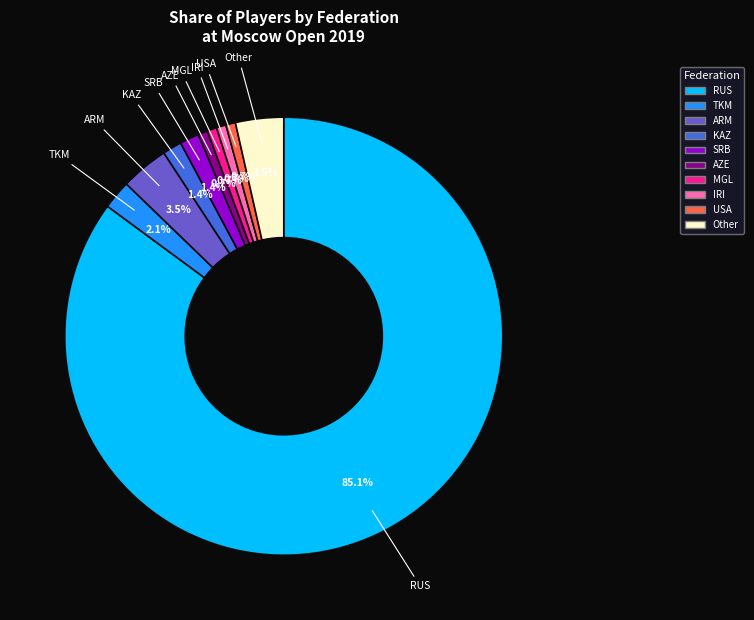

Does SRB account for over 50% of the chart?

No